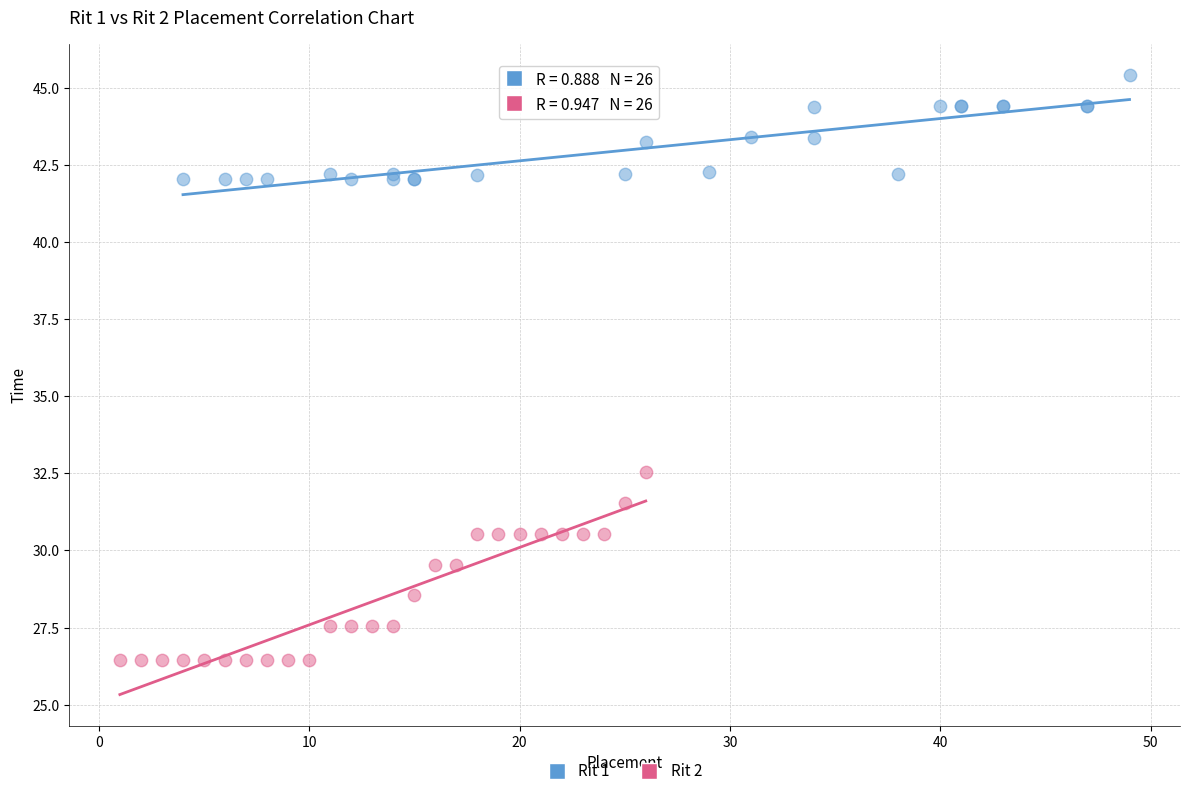

Which series contains the highest Y value?

Rit 1